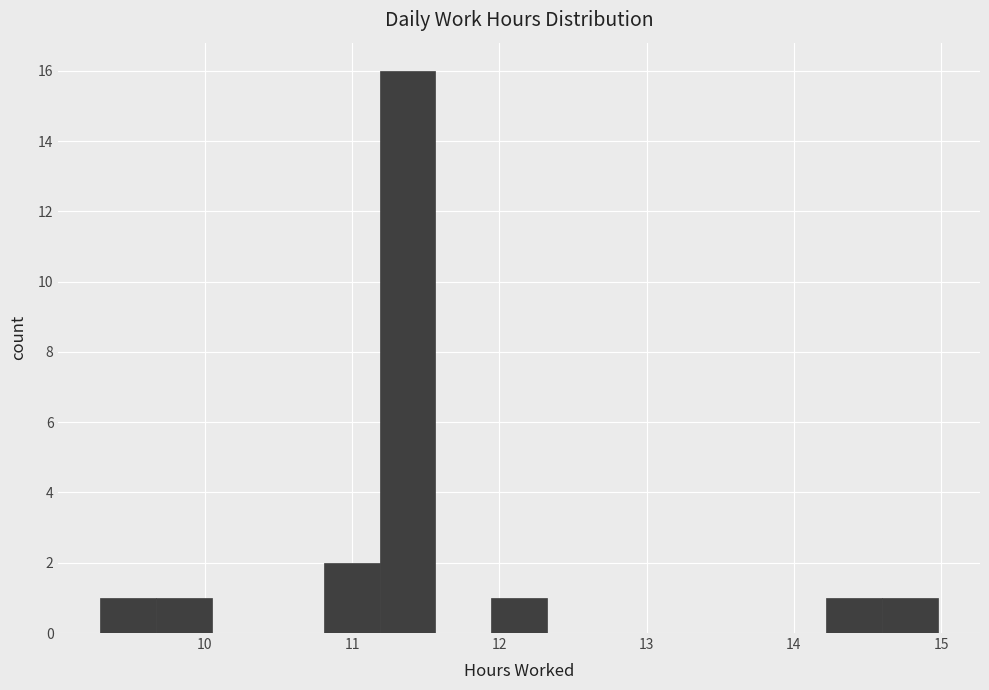

Read against the x-axis, roughly where is the centre of the tallest bar?

11.4